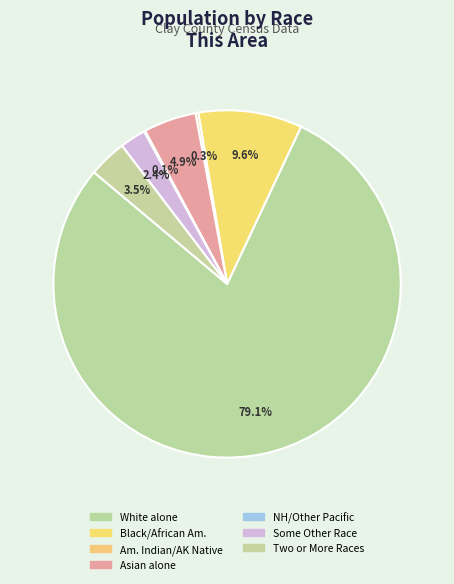

How many slices are in this pie chart?

7